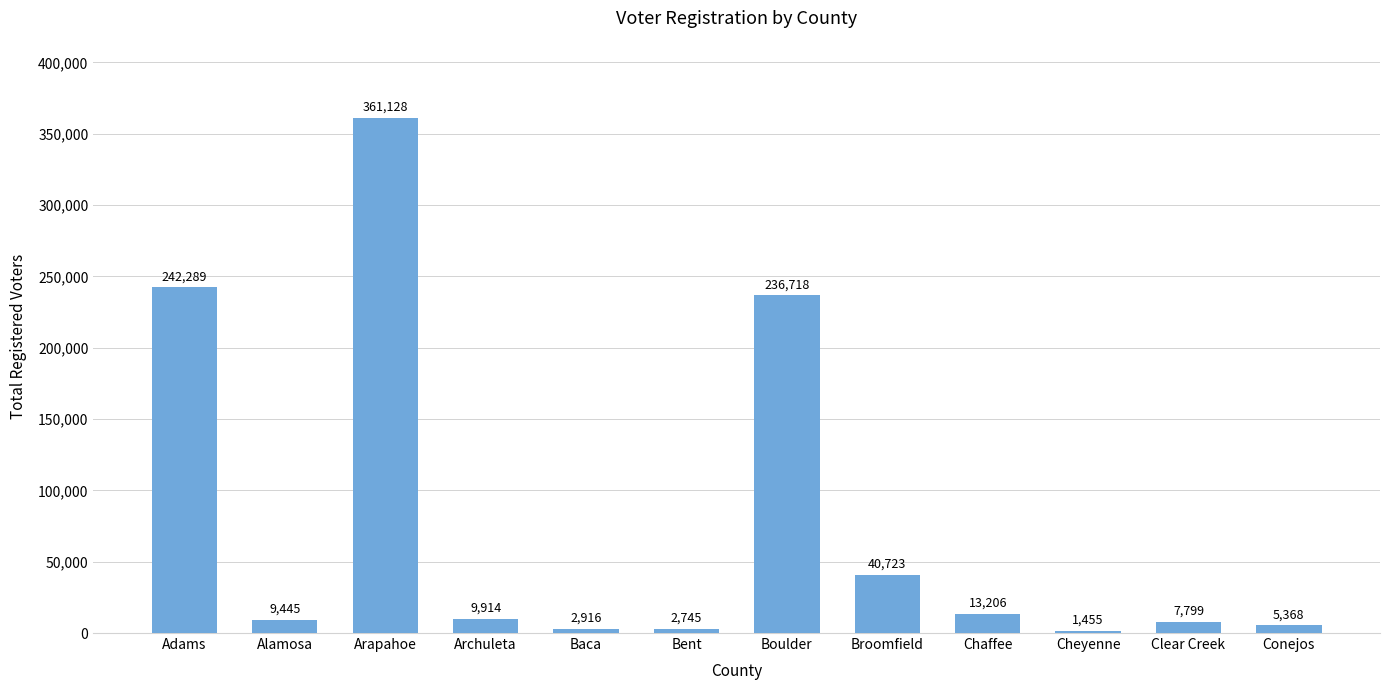

The value at Conejos is 5368. True or false?

True